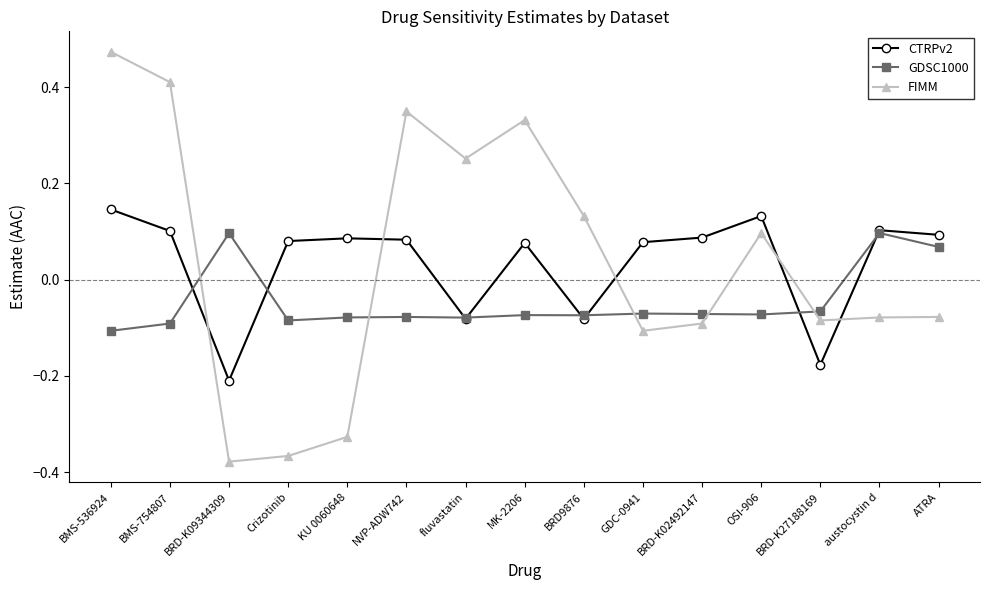

True or false: GDSC1000 has a value of -0.1 at KU 0060648.

True